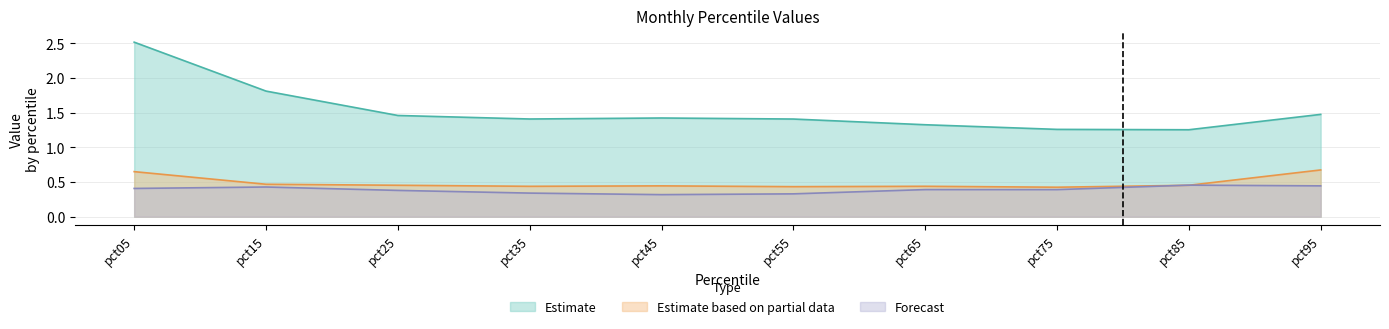

Rank the series by their maximum value, from highest to lowest.

Estimate, Estimate based on partial data, Forecast